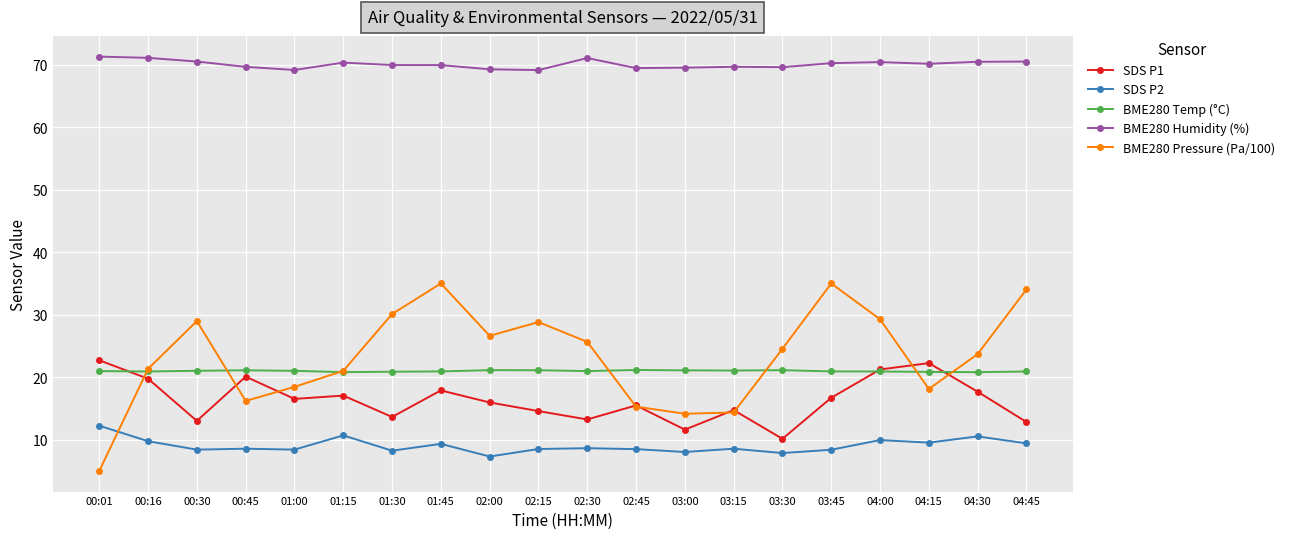

Which series has the largest total across all categories?

BME280 Humidity (%)